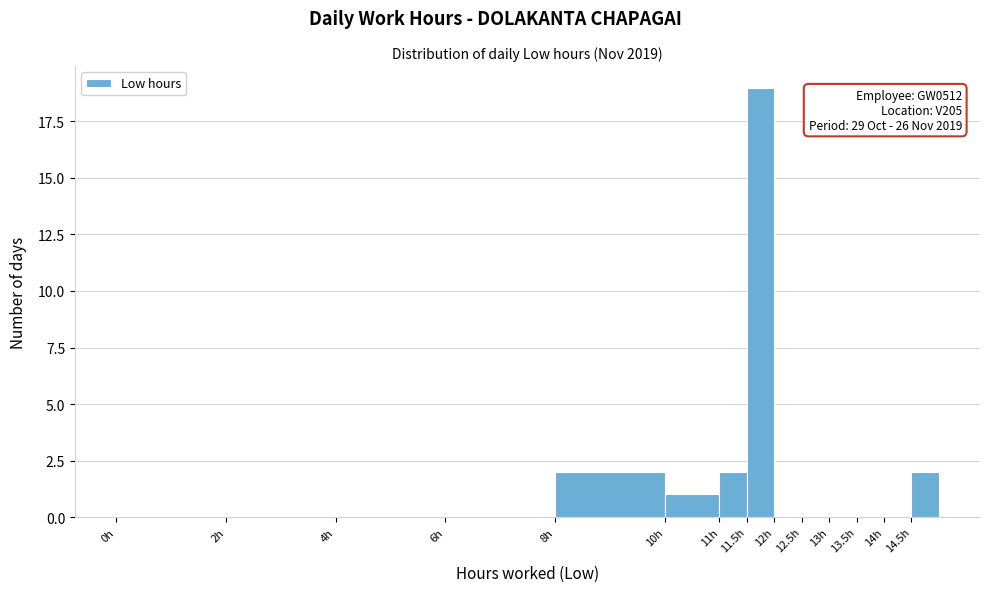

Which range on the x-axis has the tallest bar?

11.5 to 12.0